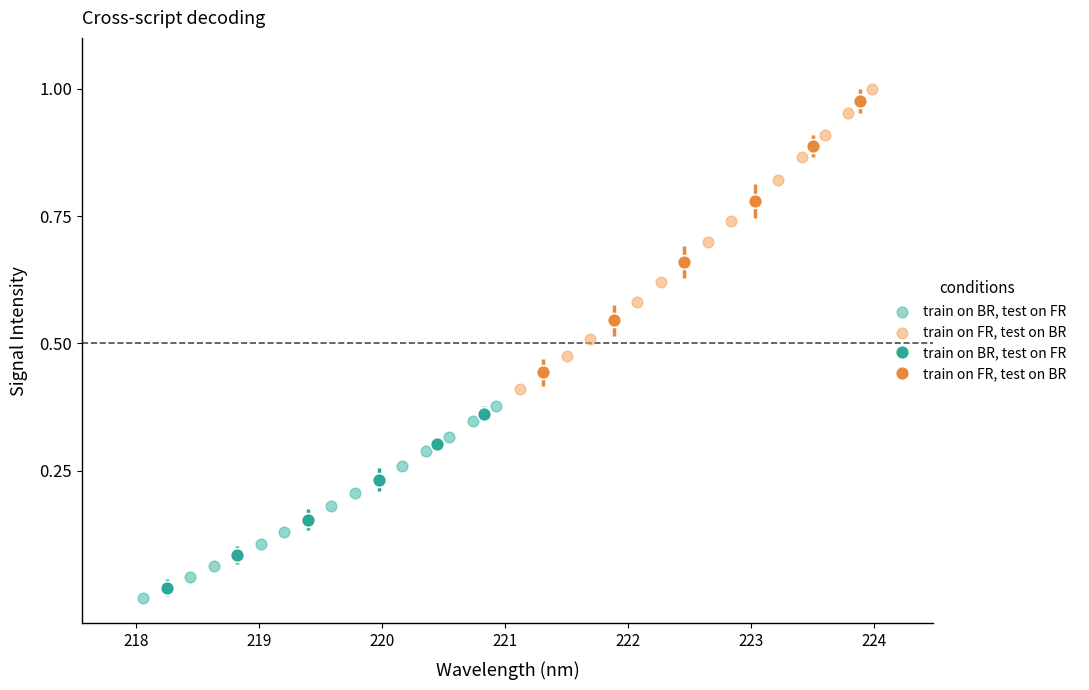

Which series has the widest spread of Y values?

train on FR, test on BR